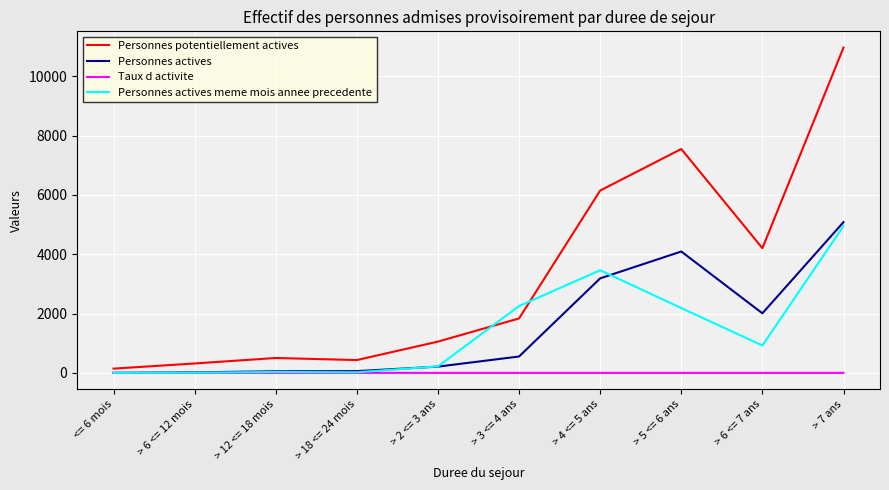

What position from the right is > 6 <= 7 ans?

2